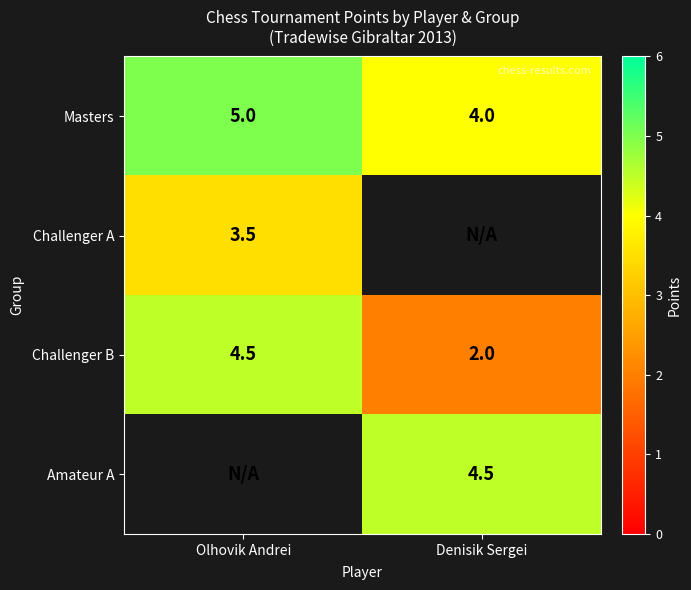

Is the value of Masters at Olhovik Andrei greater than the value of Amateur A at Denisik Sergei?

Yes